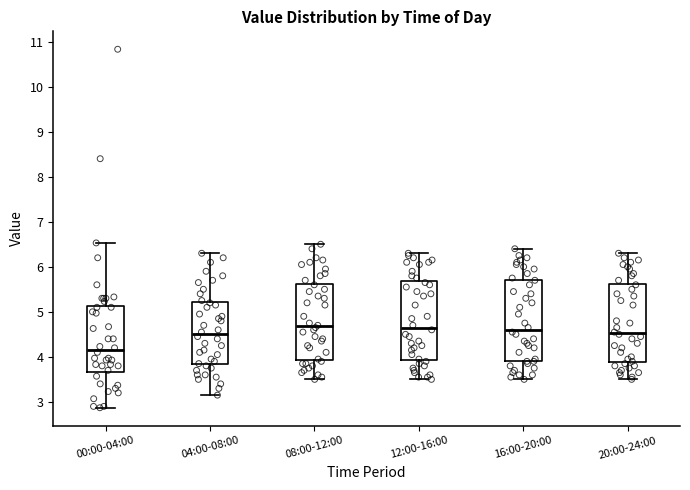

Reading left to right, read every box against the y-axis: the position of its median line, the range the box covers, and the ends of its whiskers. The values are not printed on the chart, so give them approximately, as read against the axis.

00:00-04:00: median 4.2, box 3.7 to 5.1, whiskers 2.9 to 6.5
04:00-08:00: median 4.5, box 3.8 to 5.2, whiskers 3.2 to 6.3
08:00-12:00: median 4.7, box 3.9 to 5.6, whiskers 3.5 to 6.5
12:00-16:00: median 4.7, box 3.9 to 5.7, whiskers 3.5 to 6.3
16:00-20:00: median 4.6, box 3.9 to 5.7, whiskers 3.5 to 6.4
20:00-24:00: median 4.5, box 3.9 to 5.6, whiskers 3.5 to 6.3